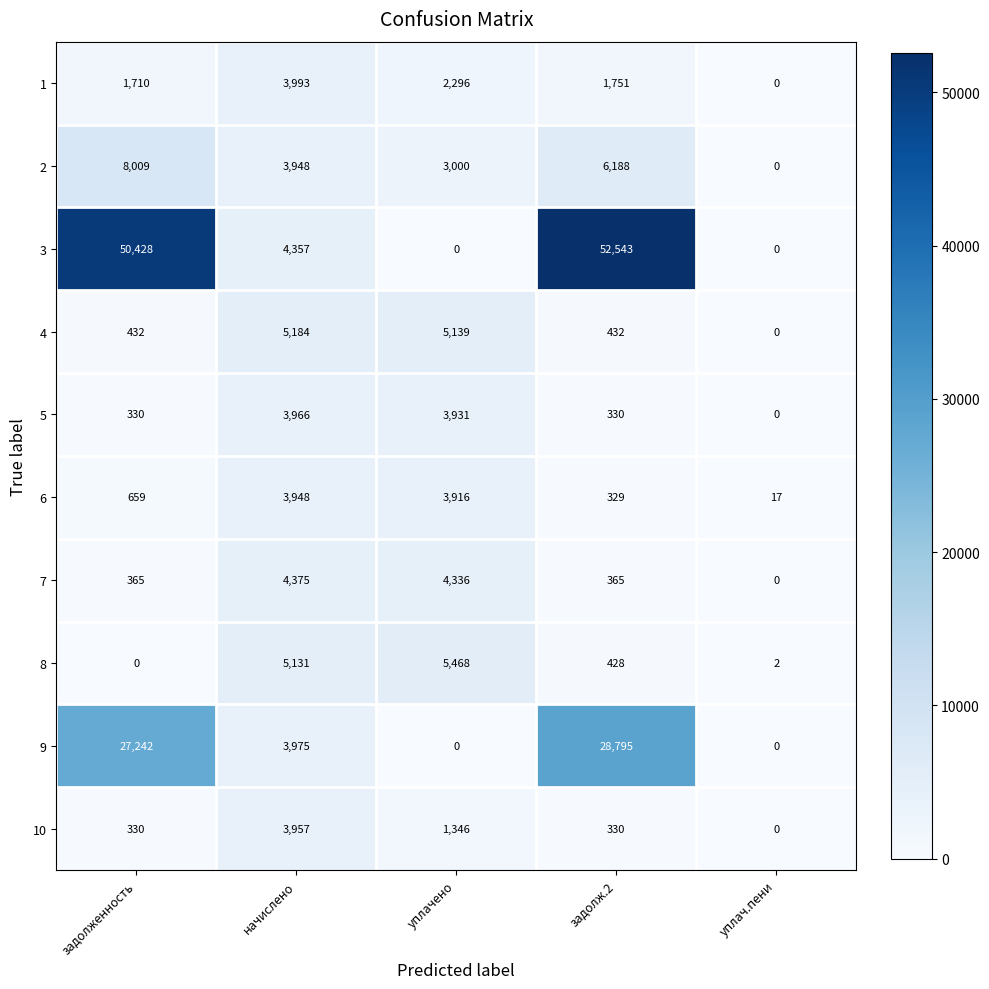

What is the greatest value displayed?

52543